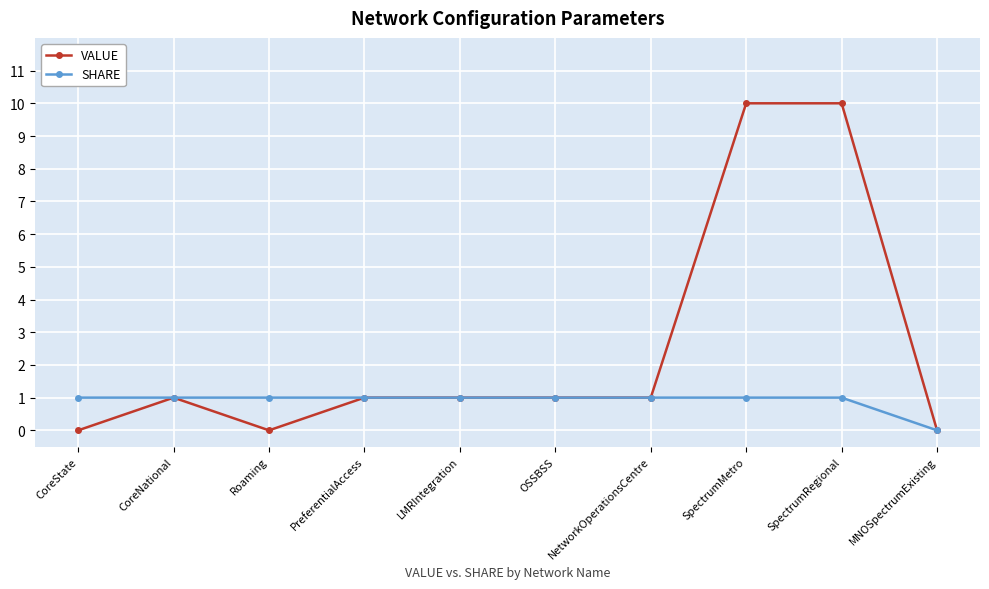

Rank the series by their average value, from lowest to highest.

SHARE, VALUE